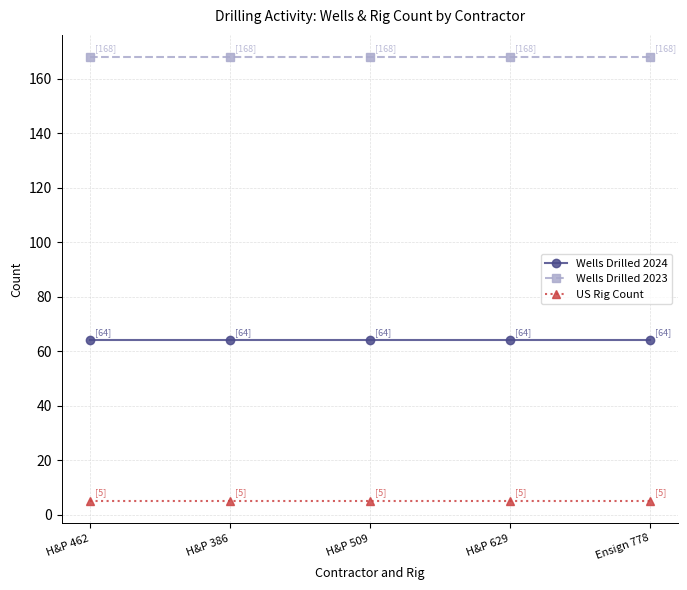

What is the average value of the Wells Drilled 2023 series?

168